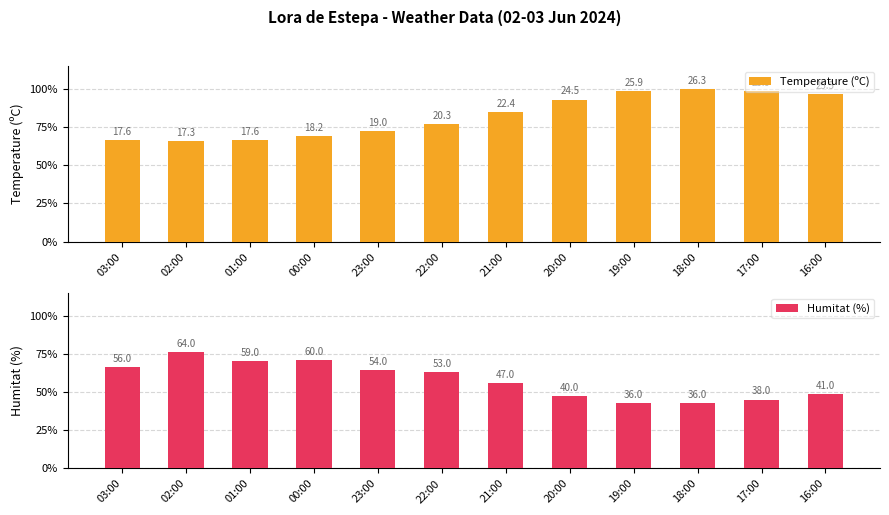

List the series in order of their overall mean, highest first.

Temperature (ºC), Humitat (%)